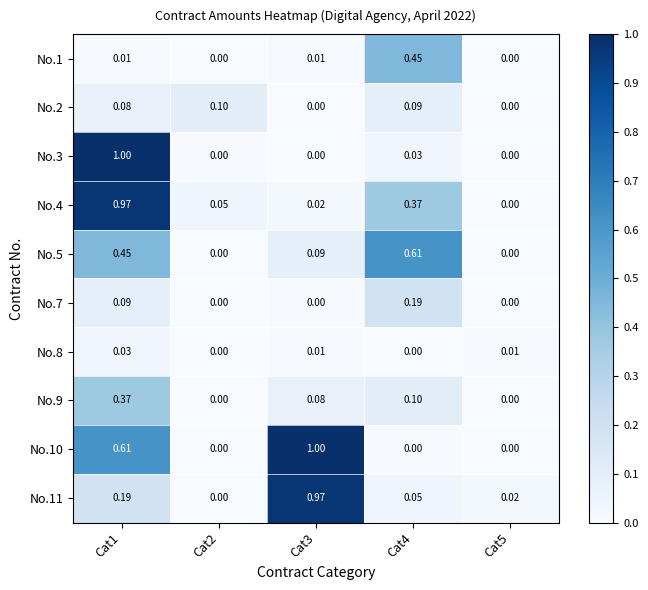

Is the value of No.11 at Cat3 greater than the value of No.7 at Cat1?

Yes